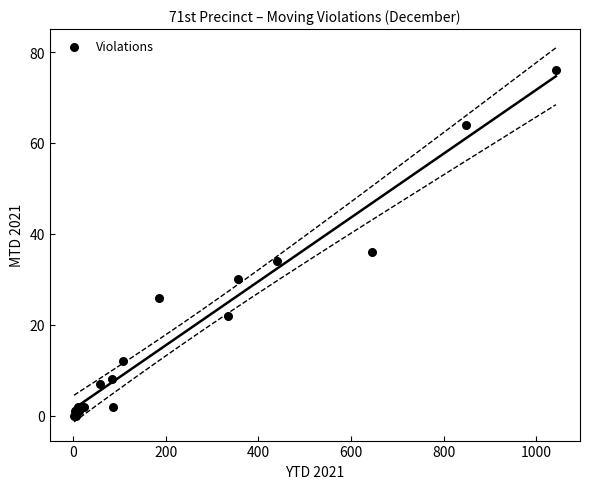

What Y value in the scatter plot is closest to 38?

36